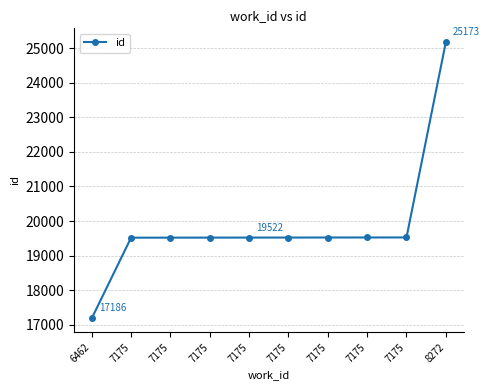

The value at 7175 is 6459. True or false?

False